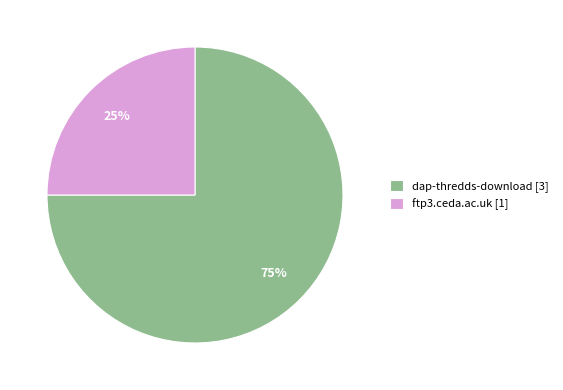

Rank the categories by value from lowest to highest.

ftp3.ceda.ac.uk, dap-thredds-download